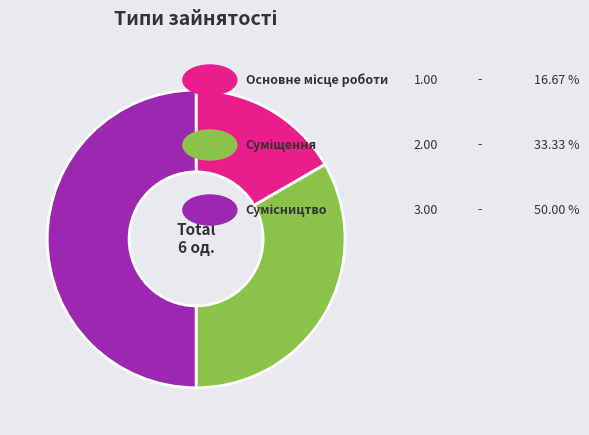

How many slices are in this pie chart?

3